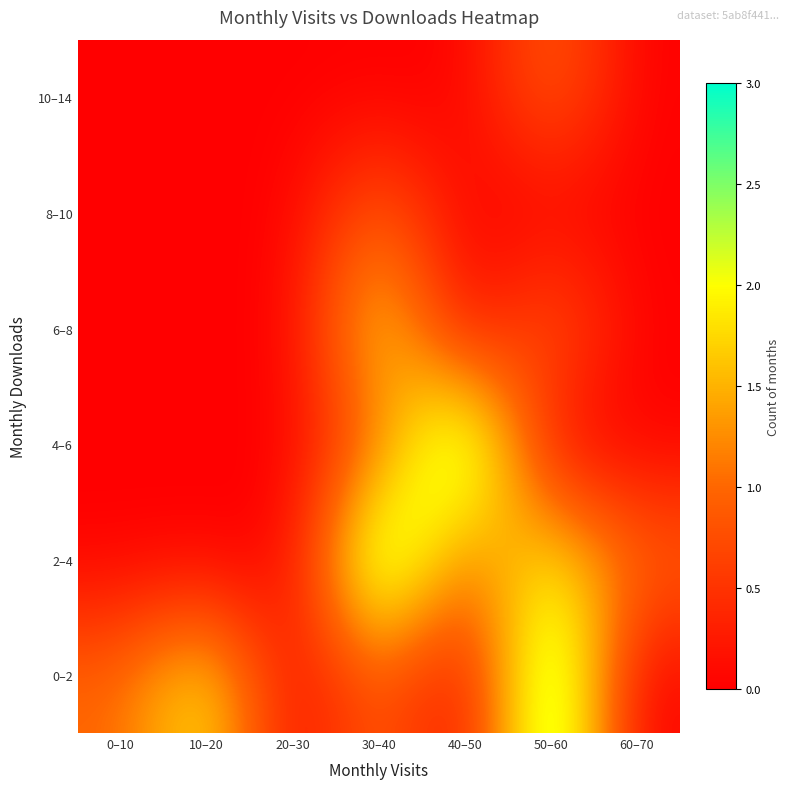

Reading left to right, list all the values displayed in this chart.

0–2: 0–10=1	10–20=2	20–30=0	30–40=1	40–50=0	50–60=3	60–70=0
2–4: 0–10=0	10–20=0	20–30=0	30–40=3	40–50=1	50–60=2	60–70=1
4–6: 0–10=0	10–20=0	20–30=0	30–40=1	40–50=3	50–60=0	60–70=0
6–8: 0–10=0	10–20=0	20–30=0	30–40=2	40–50=0	50–60=1	60–70=0
8–10: 0–10=0	10–20=0	20–30=0	30–40=1	40–50=0	50–60=0	60–70=0
10–14: 0–10=0	10–20=0	20–30=0	30–40=0	40–50=0	50–60=1	60–70=0